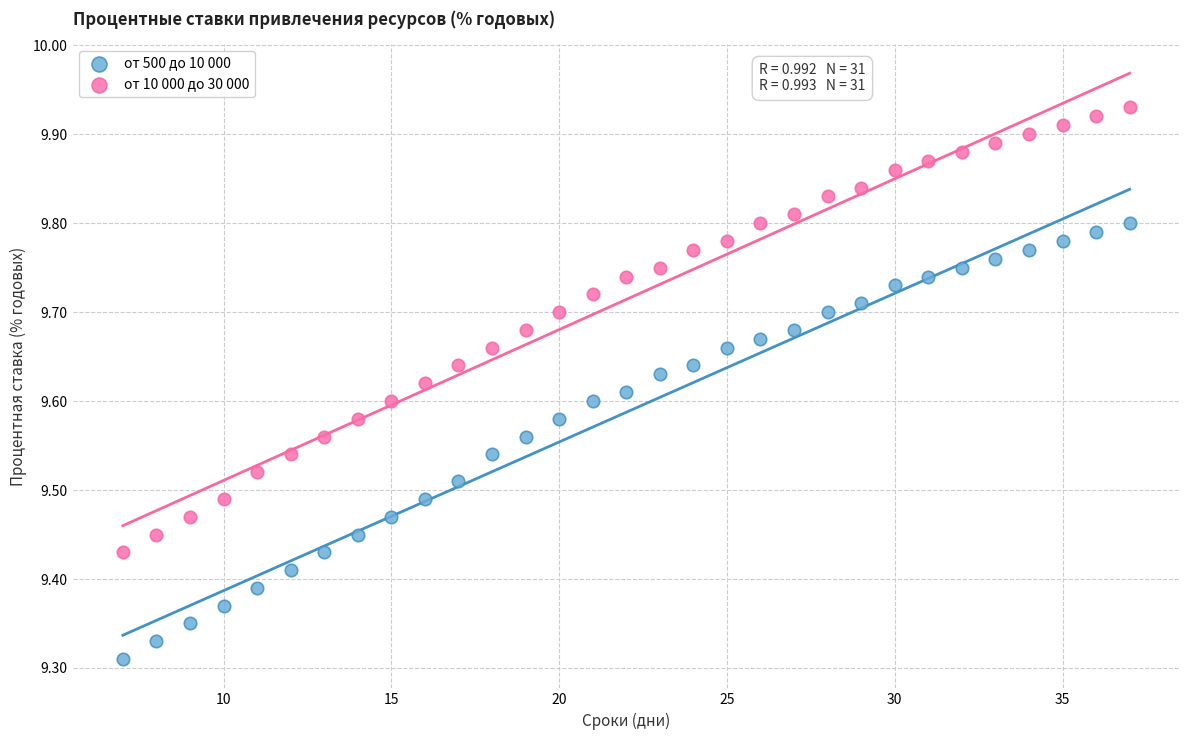

Across all data points, what is the range of Y values (max minus min)?

0.6